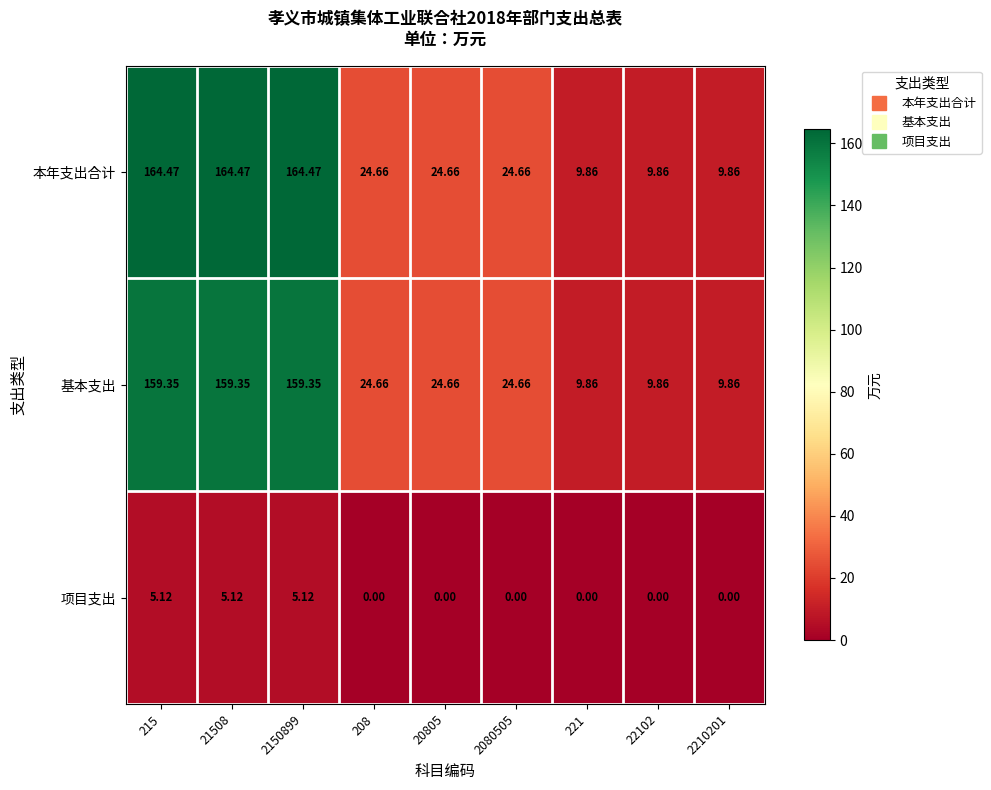

Which series has the largest total across all categories?

本年支出合计